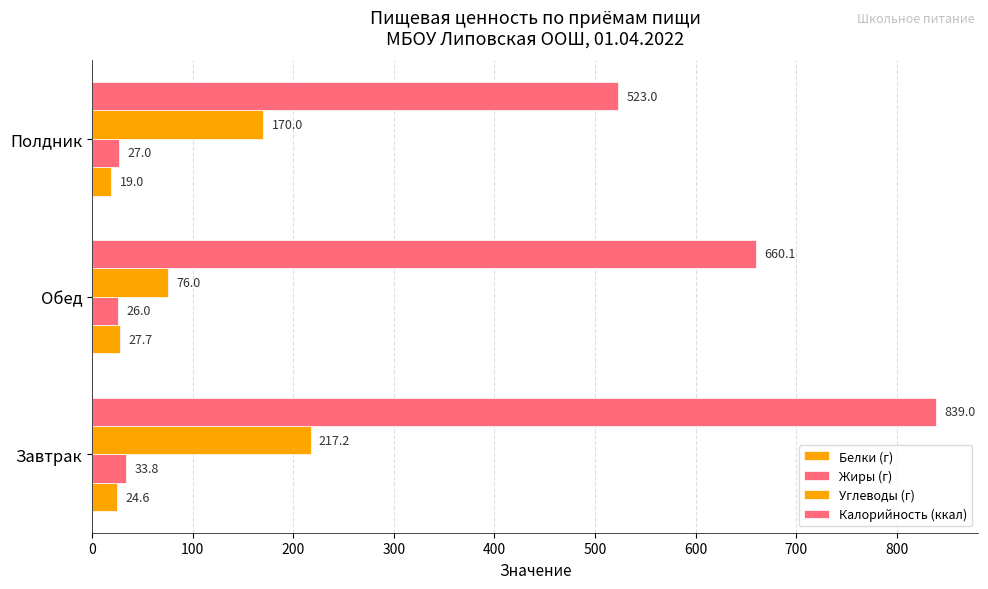

What is the minimum value shown in the chart?

19.0